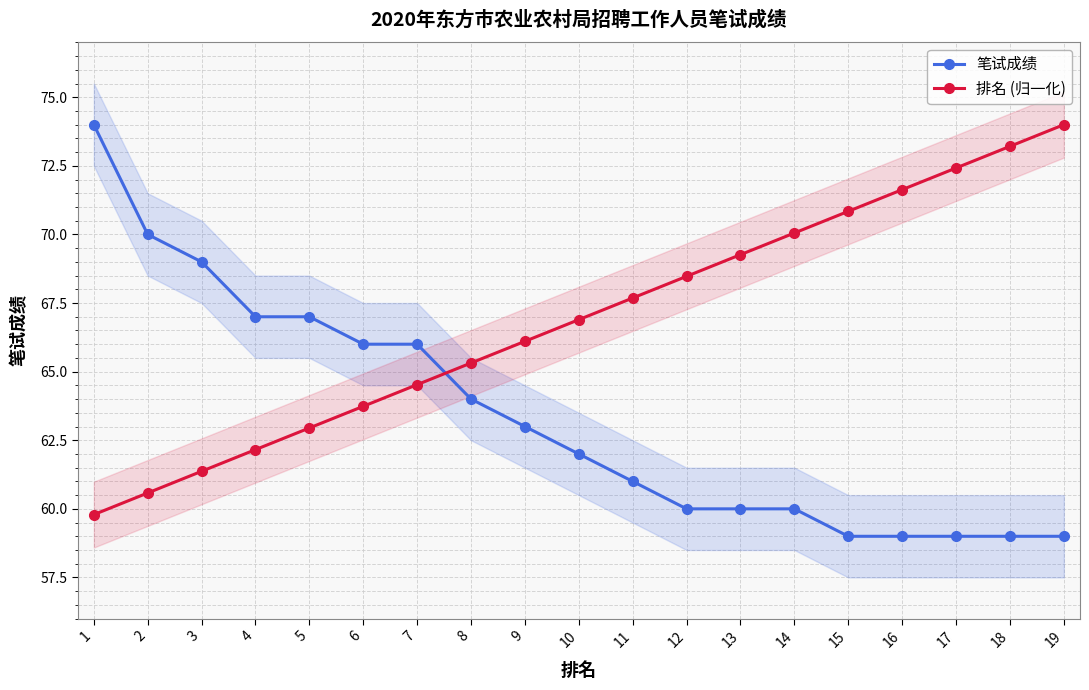

How many values in the 笔试成绩 series are below 62?

9